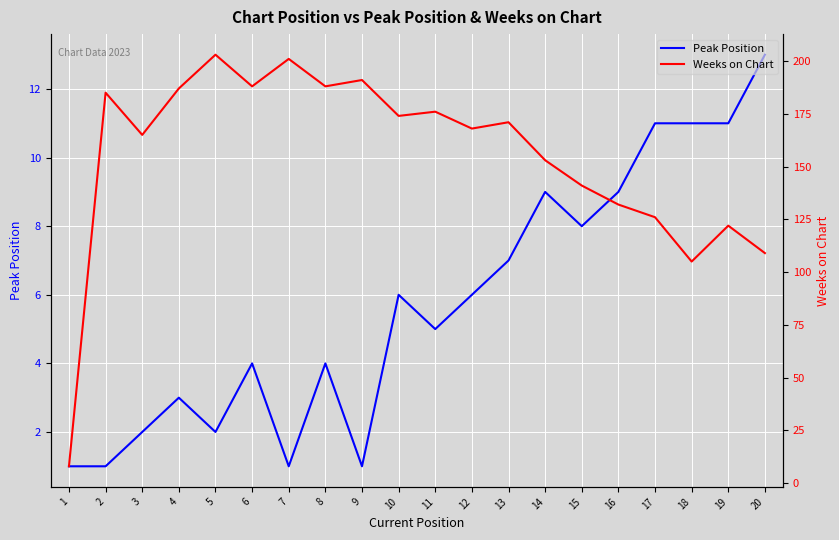

Rank the series by their maximum value, from lowest to highest.

Peak Position, Weeks on Chart